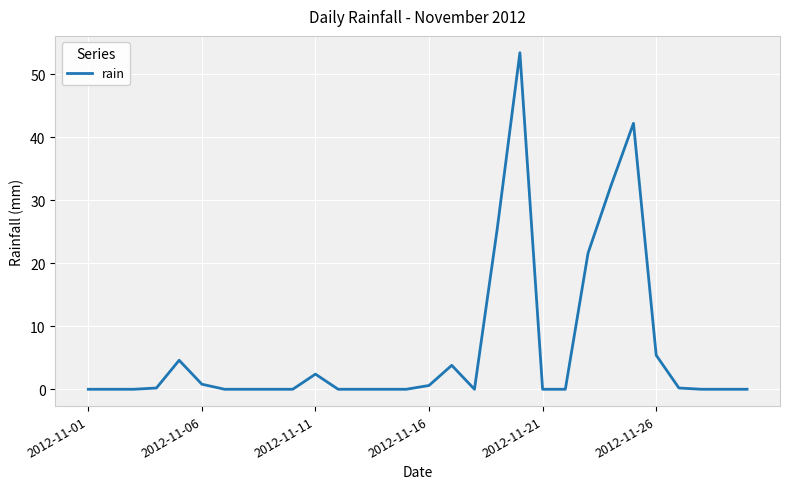

What is the maximum value shown in the chart?

53.4